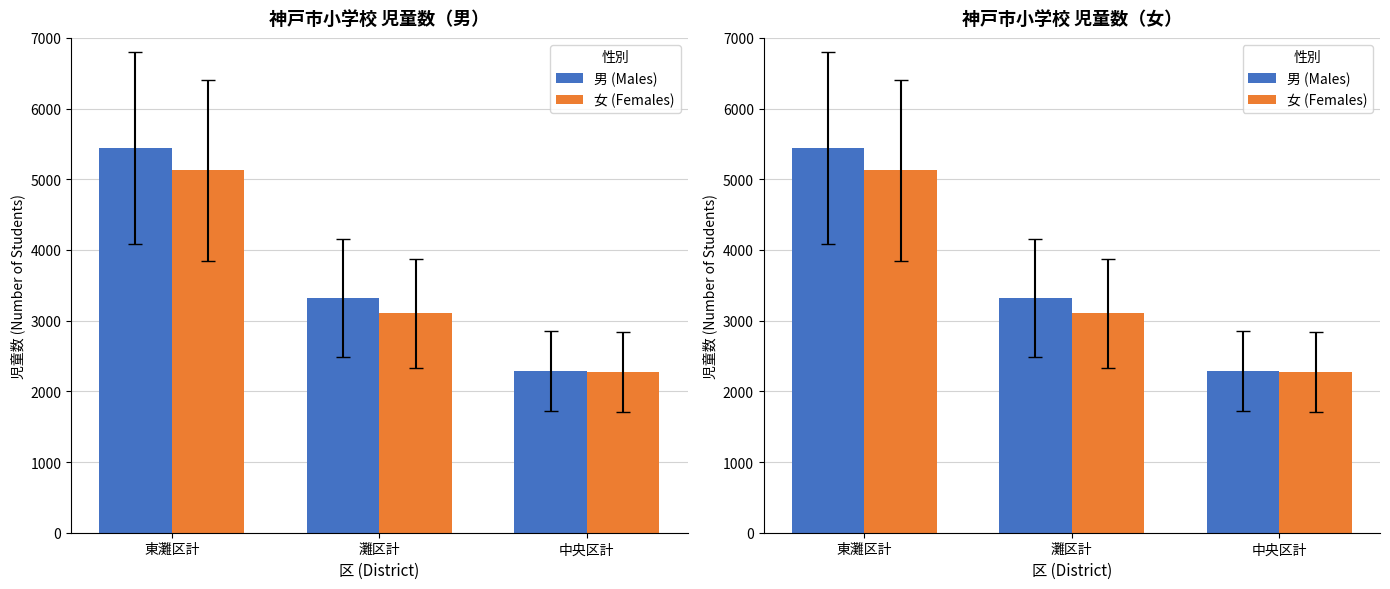

What is the label of the 3rd bar from the left?

中央区計